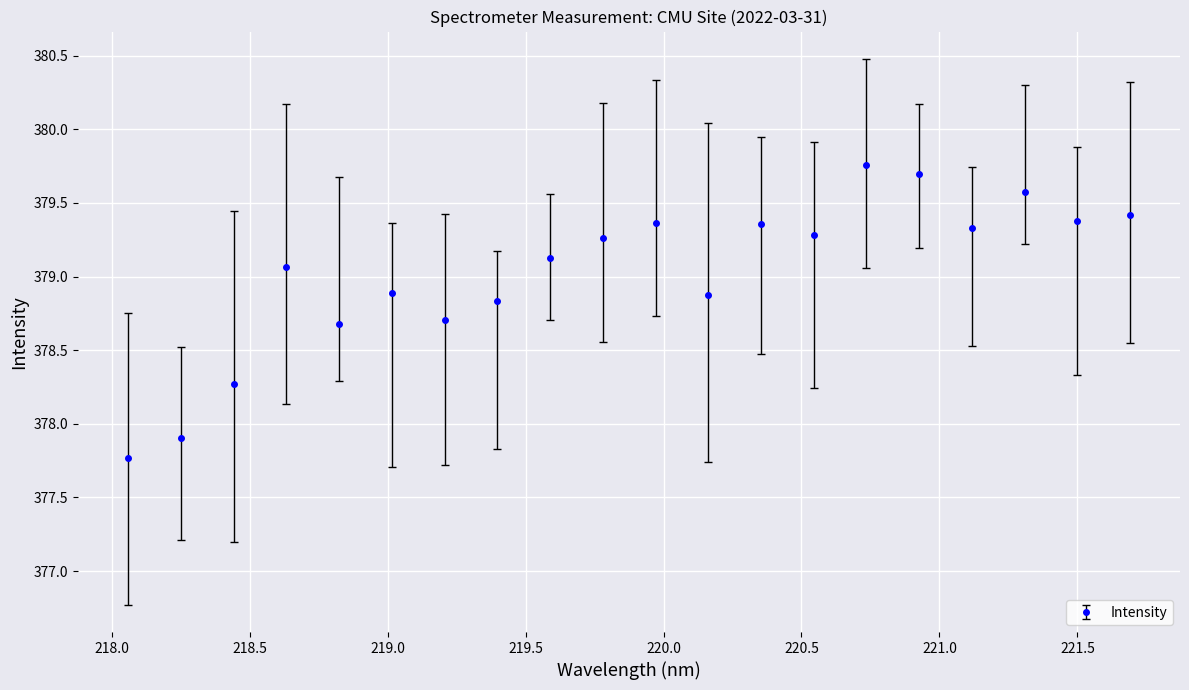

How many lines are shown in the chart?

1